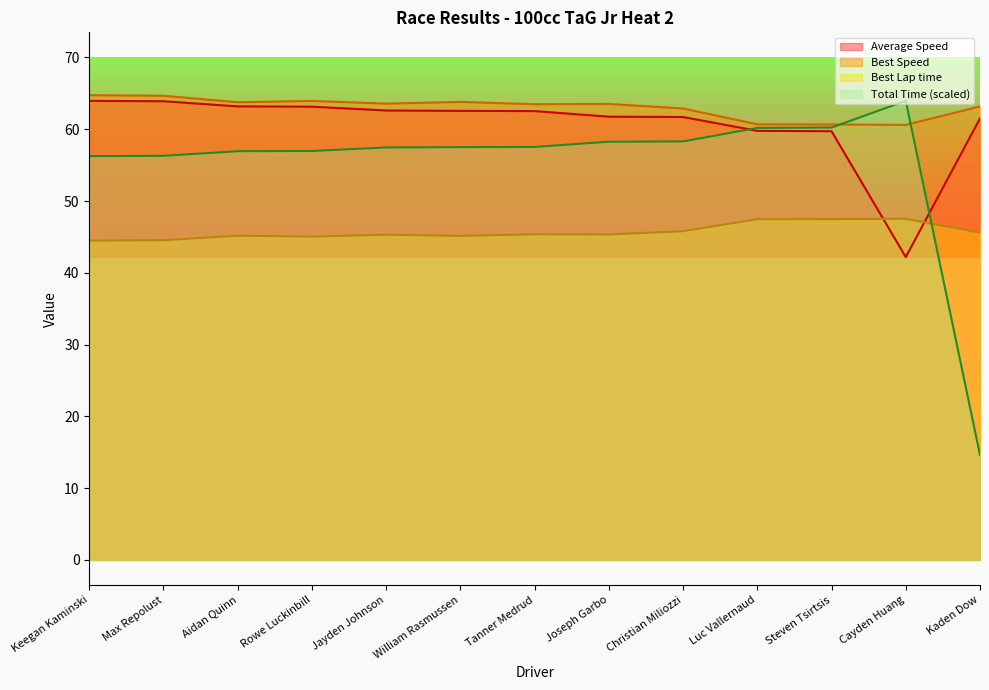

Reading left to right, what are all the values shown in this chart?

Total Time: Keegan Kaminski=56.2	Max Repolust=56.3	Aidan Quinn=56.9	Rowe Luckinbill=57.0	Jayden Johnson=57.5	William Rasmussen=57.5	Tanner Medrud=57.5	Joseph Garbo=58.3	Christian Miliozzi=58.3	Luc Vallernaud=60.2	Steven Tsirtsis=60.2	Cayden Huang=64.0	Kaden Dow=14.6
Best Lap time: Keegan Kaminski=44.5	Max Repolust=44.5	Aidan Quinn=45.2	Rowe Luckinbill=45.0	Jayden Johnson=45.3	William Rasmussen=45.1	Tanner Medrud=45.4	Joseph Garbo=45.3	Christian Miliozzi=45.8	Luc Vallernaud=47.5	Steven Tsirtsis=47.5	Cayden Huang=47.5	Kaden Dow=45.6
Best Speed: Keegan Kaminski=64.7	Max Repolust=64.7	Aidan Quinn=63.8	Rowe Luckinbill=63.9	Jayden Johnson=63.6	William Rasmussen=63.8	Tanner Medrud=63.5	Joseph Garbo=63.5	Christian Miliozzi=62.9	Luc Vallernaud=60.7	Steven Tsirtsis=60.7	Cayden Huang=60.6	Kaden Dow=63.2
Average Speed: Keegan Kaminski=64.0	Max Repolust=63.9	Aidan Quinn=63.2	Rowe Luckinbill=63.1	Jayden Johnson=62.6	William Rasmussen=62.6	Tanner Medrud=62.5	Joseph Garbo=61.8	Christian Miliozzi=61.7	Luc Vallernaud=59.8	Steven Tsirtsis=59.7	Cayden Huang=42.2	Kaden Dow=61.5